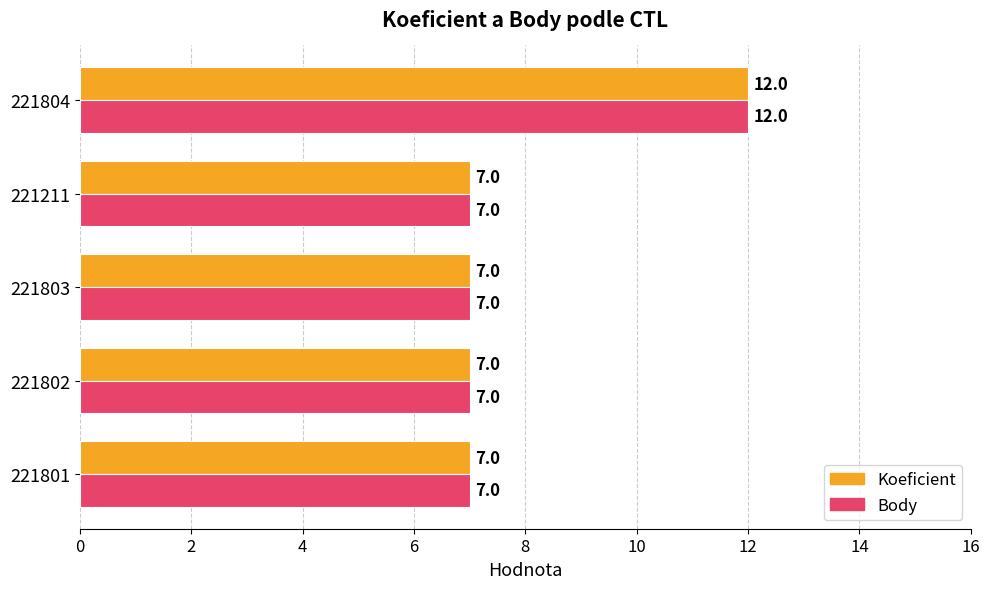

What are all the series names shown in the legend?

Koeficient, Body